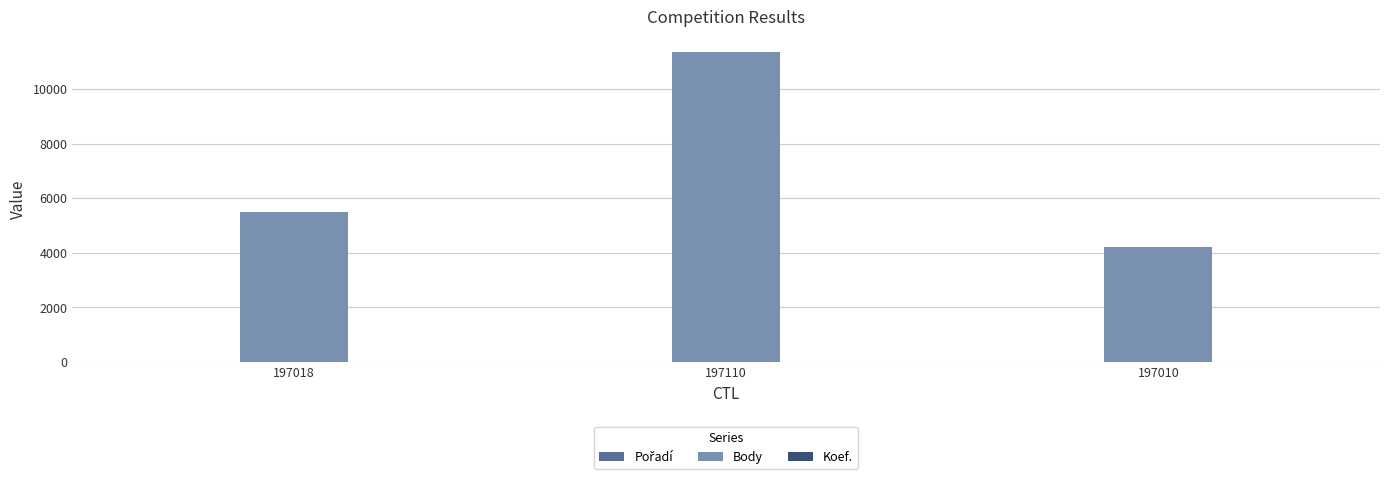

The Body series shows 5352 at 197110. True or false?

False